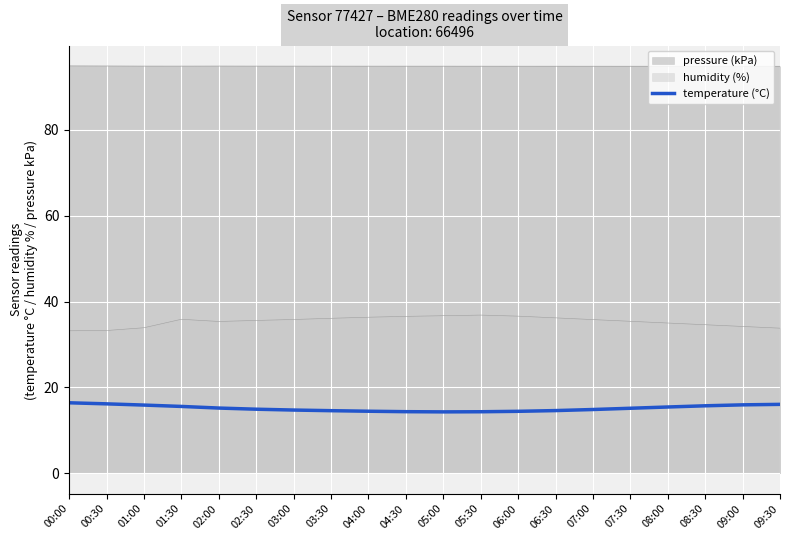

Reading left to right, list all the values displayed in this chart.

00:00=16.4	00:30=16.2	01:00=15.9	01:30=15.6	02:00=15.2	02:30=14.9	03:00=14.7	03:30=14.6	04:00=14.4	04:30=14.3	05:00=14.3	05:30=14.3	06:00=14.4	06:30=14.6	07:00=14.8	07:30=15.1	08:00=15.4	08:30=15.7	09:00=15.9	09:30=16.0